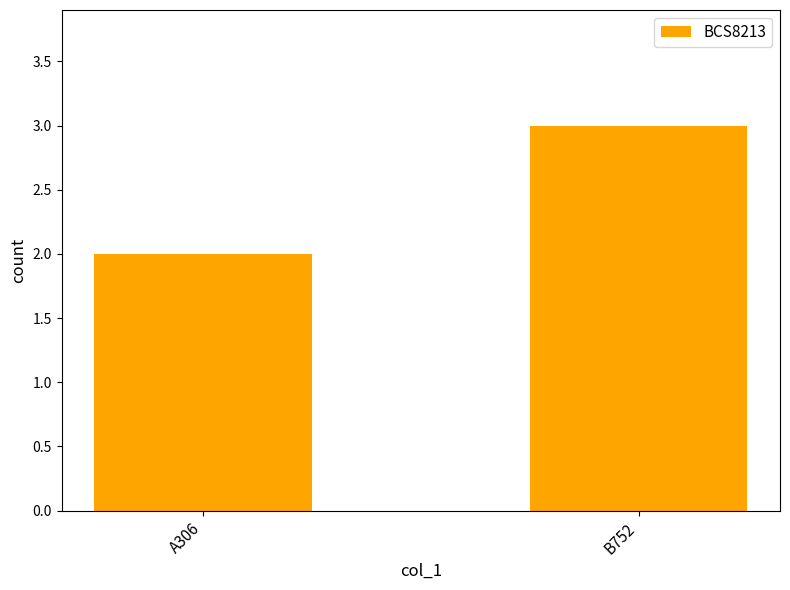

At which category does the chart reach its minimum across all series?

A306